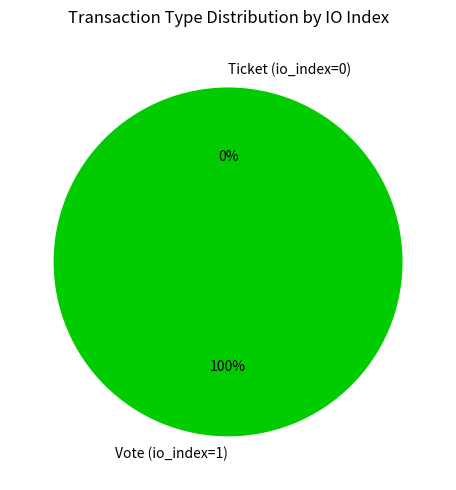

To the nearest percent, what percentage of the pie is Vote (io_index=1)?

100%